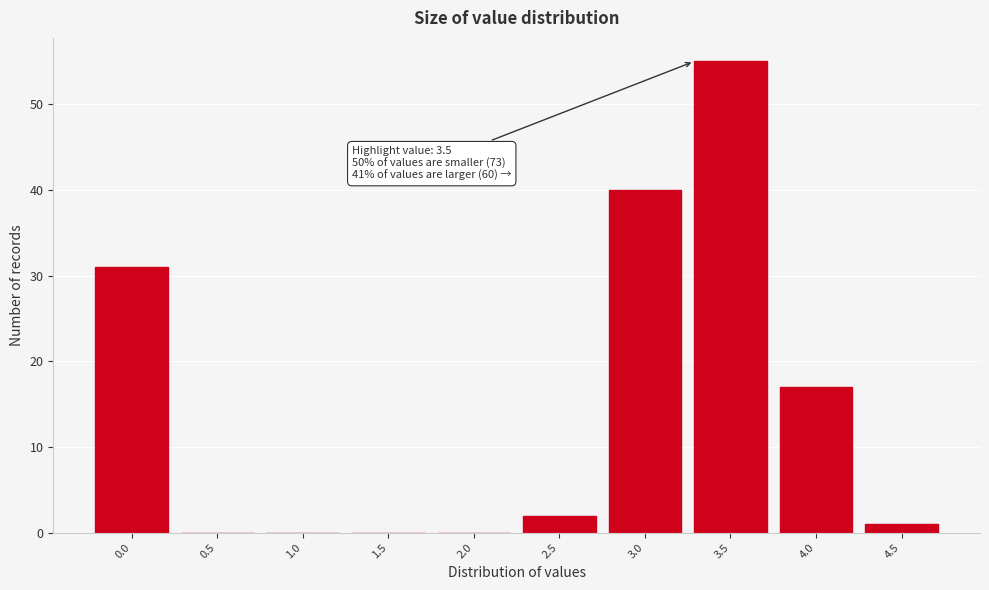

Reading left to right, extract all data points from this chart.

0.0=31	0.5=0	1.0=0	1.5=0	2.0=0	2.5=2	3.0=40	3.5=55	4.0=17	4.5=1